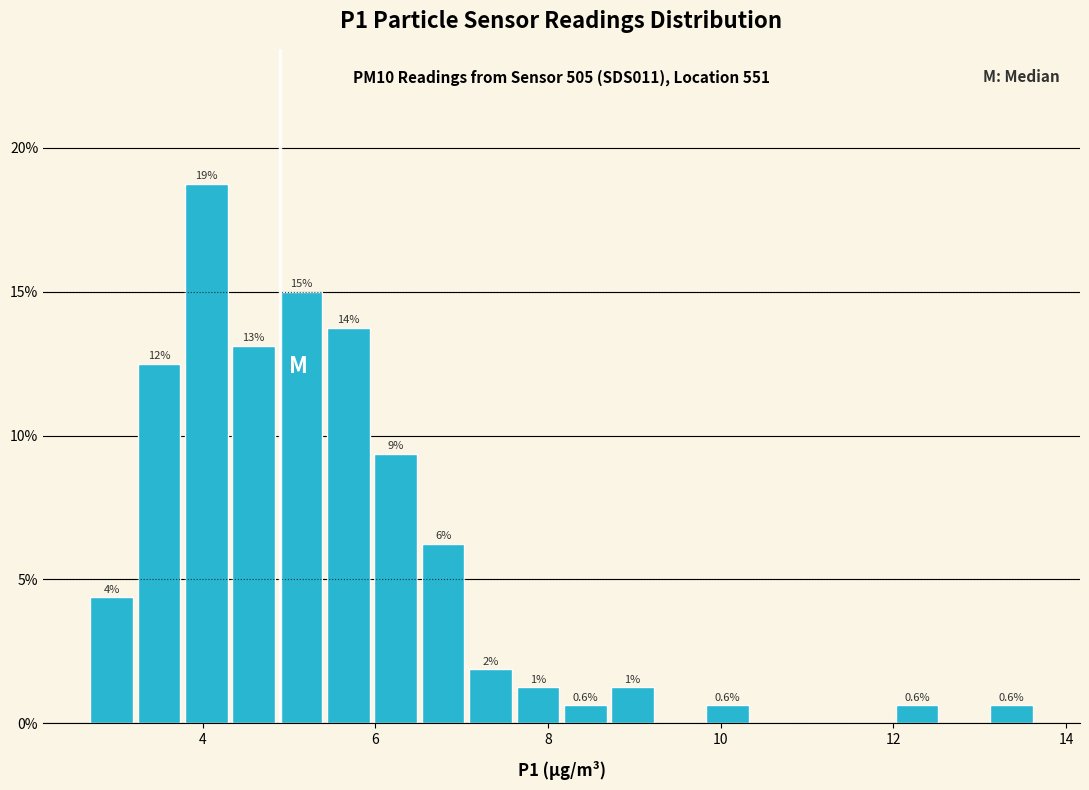

Read against the x-axis, roughly where is the centre of the tallest bar?

4.0